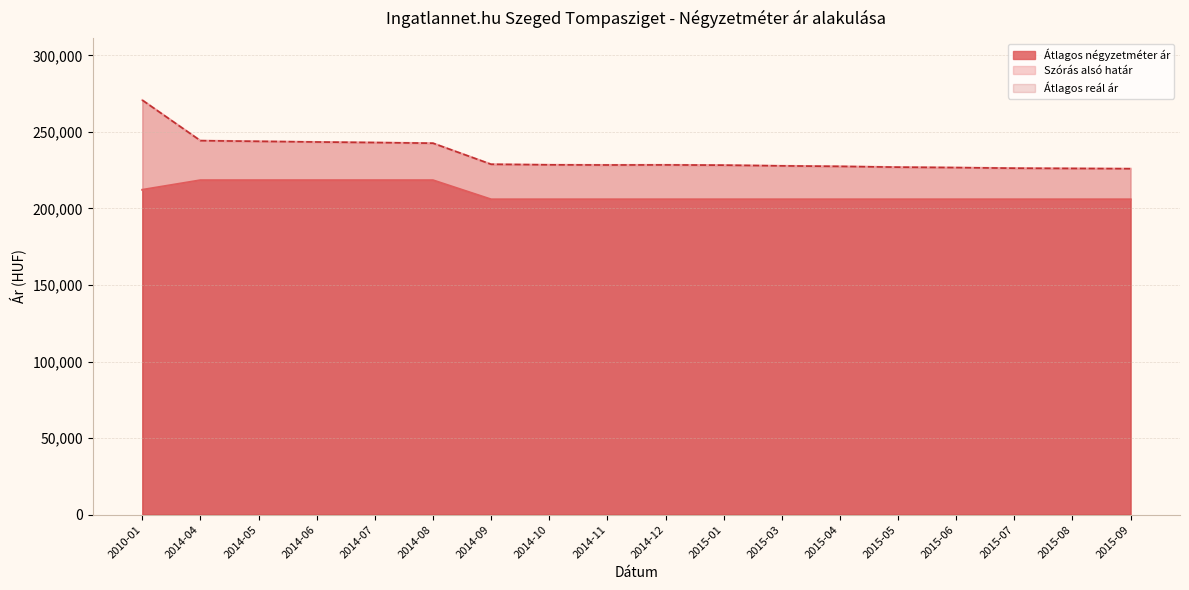

Where does the Szórás alsó határ series first go above 228446?

2010-01